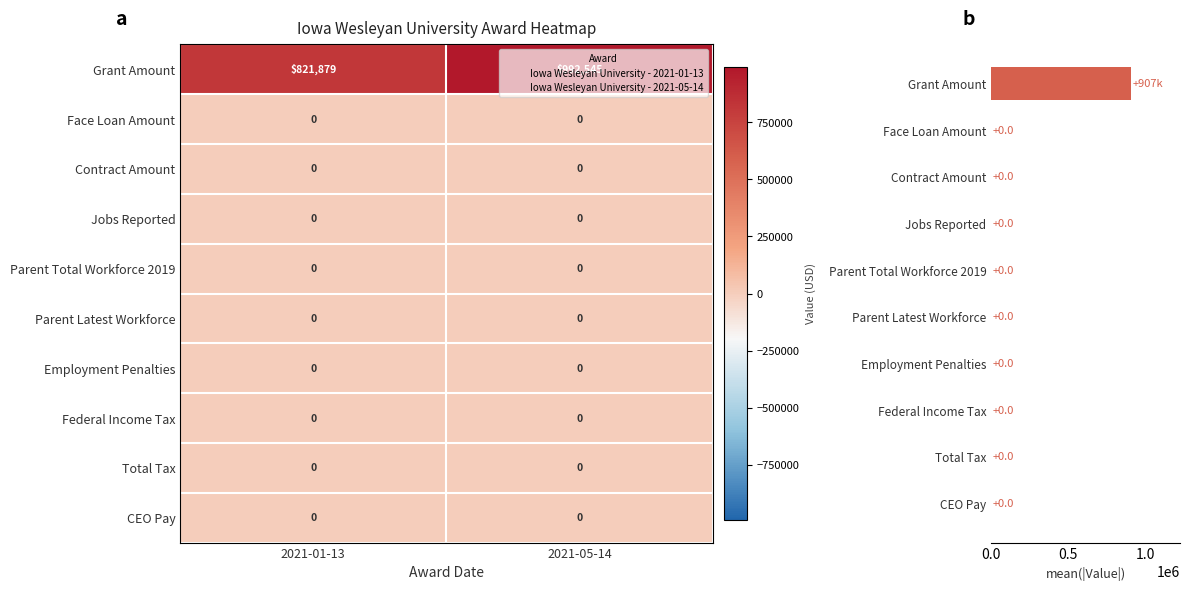

Which series has the widest spread of values?

Grant Amount